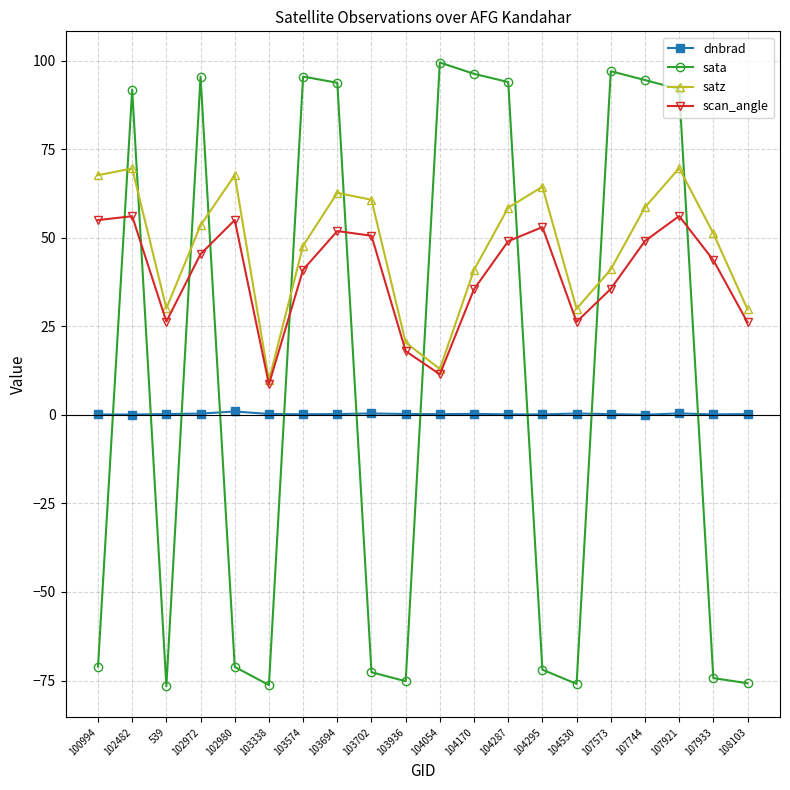

What is the greatest value displayed?

99.5